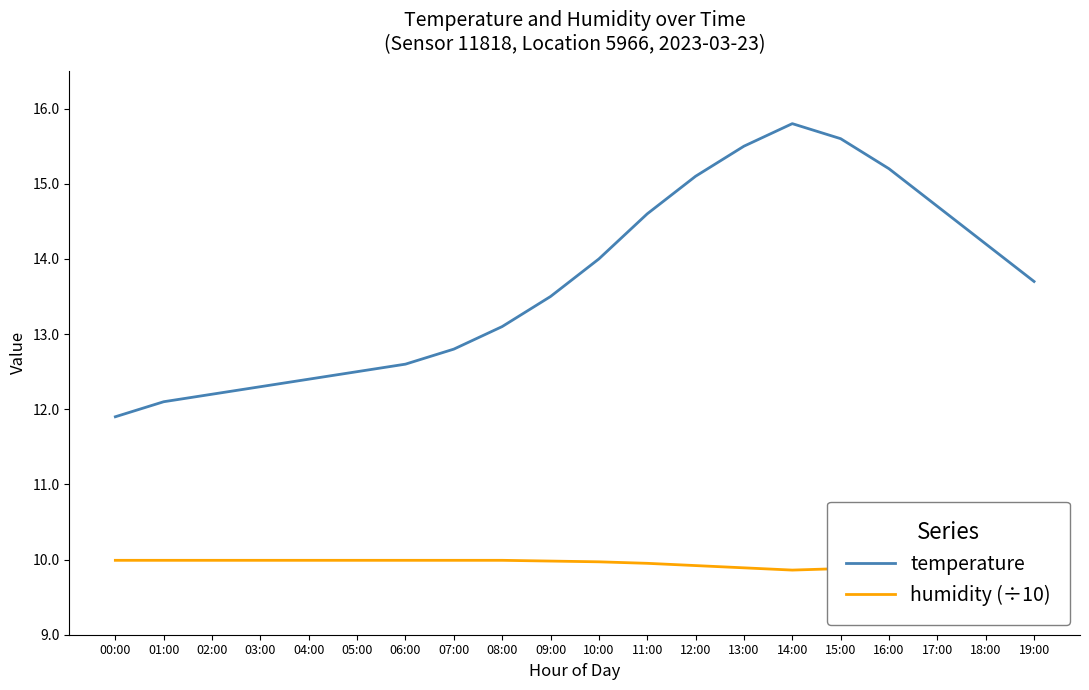

True or false: temperature has more than 1 interior local peaks.

False